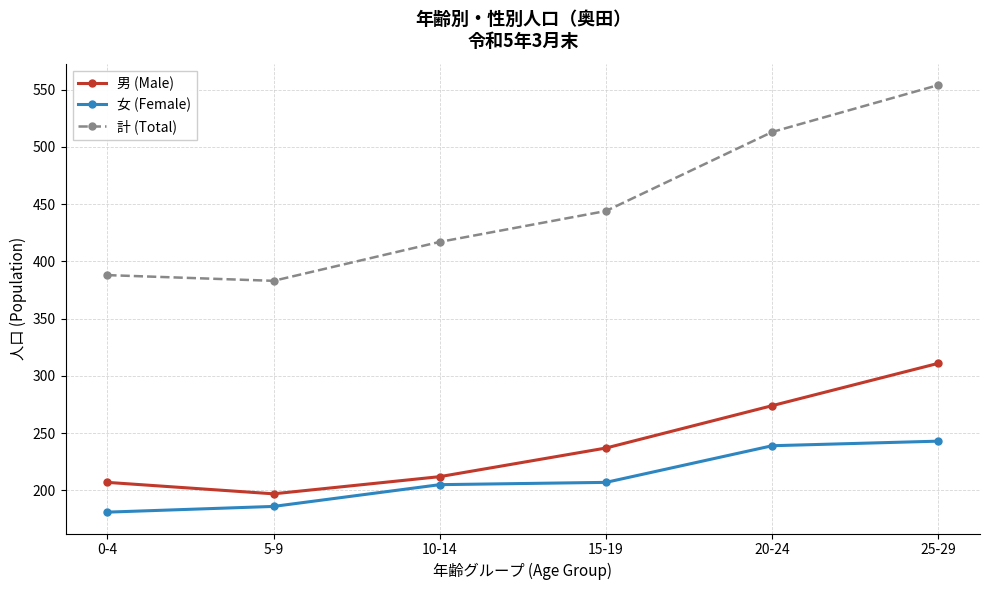

What is the value of the 男 (Male) point at the 4th from the left?

237